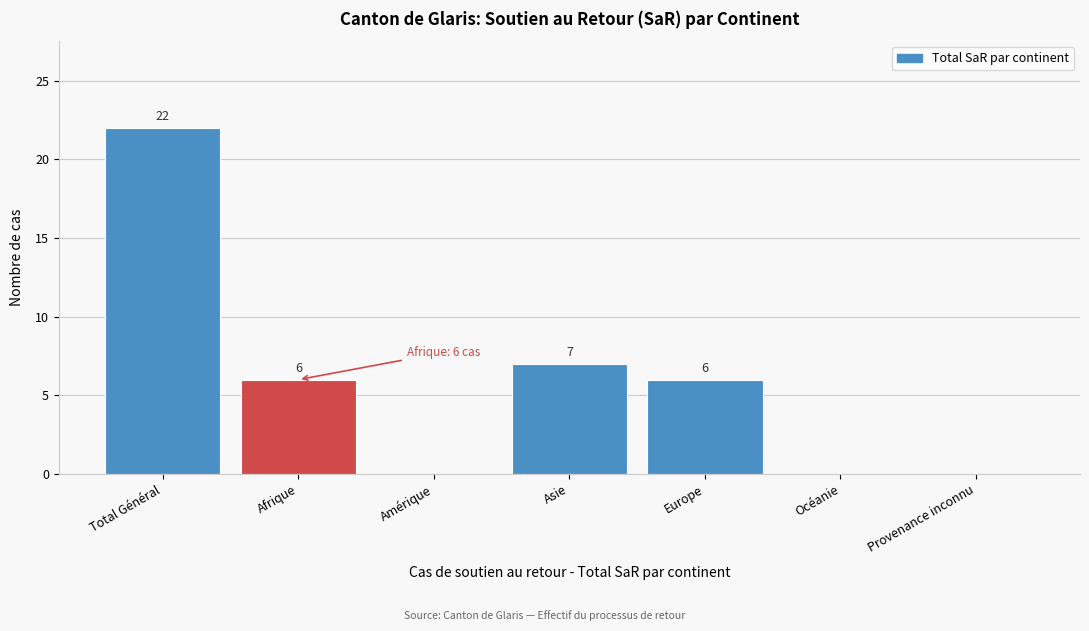

Reading right to left, extract all data points from this chart.

Provenance inconnu=0	Océanie=0	Europe=6	Asie=7	Amérique=0	Afrique=6	Total Général=22